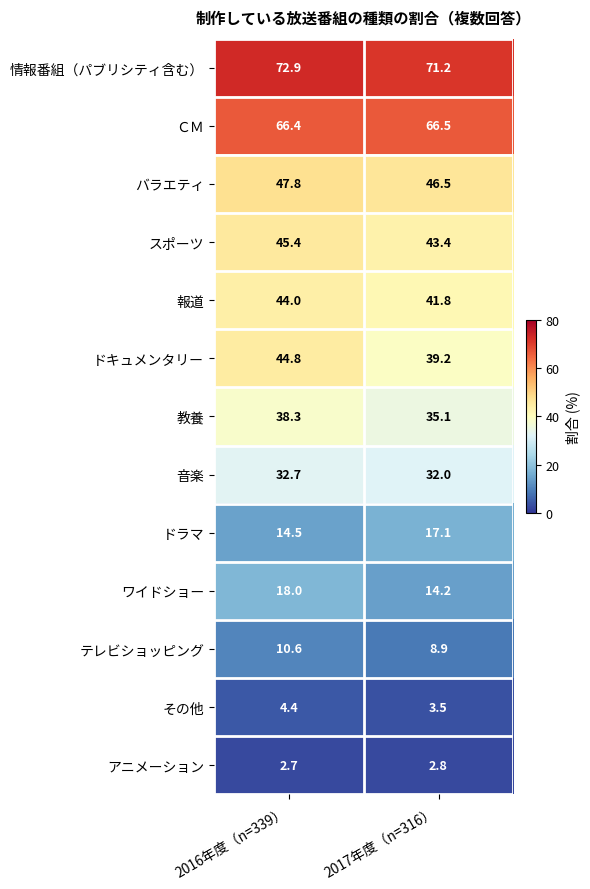

Which series has the largest range (max minus min)?

ドキュメンタリー